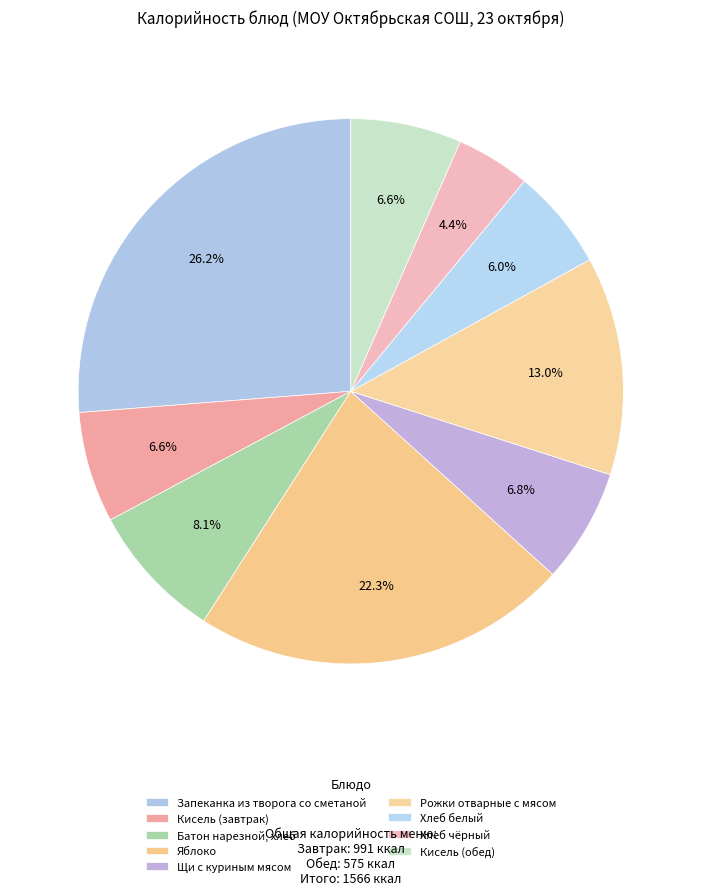

What percentage is the Батон нарезной, хлеб slice, to the nearest percent?

8%